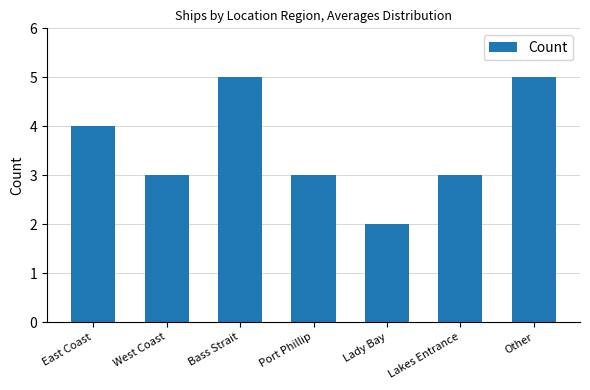

Count the number of categories in the chart.

7